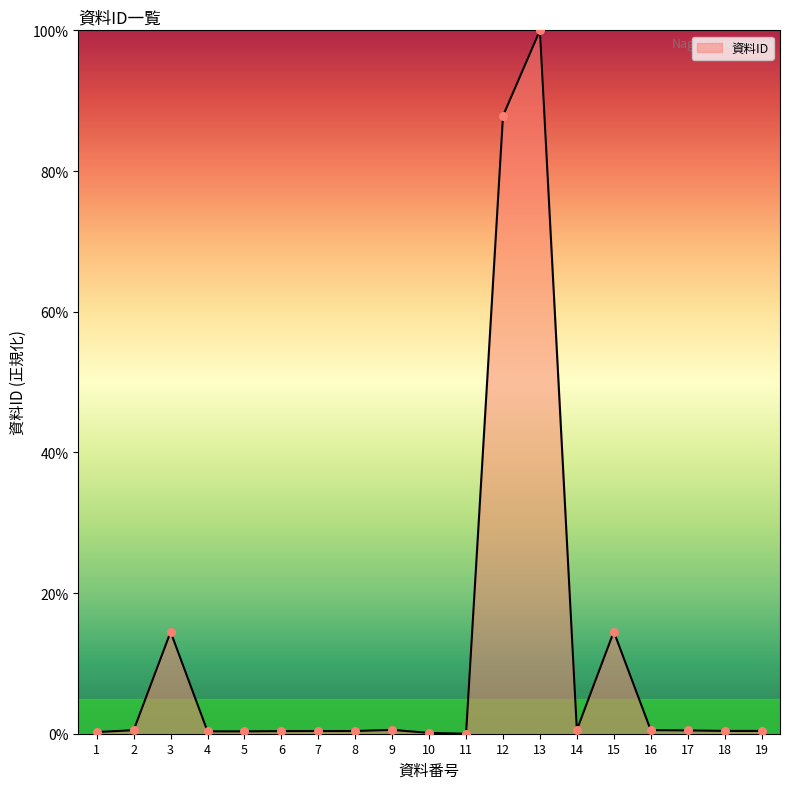

True or false: the data shows 0.5 at 16.

True